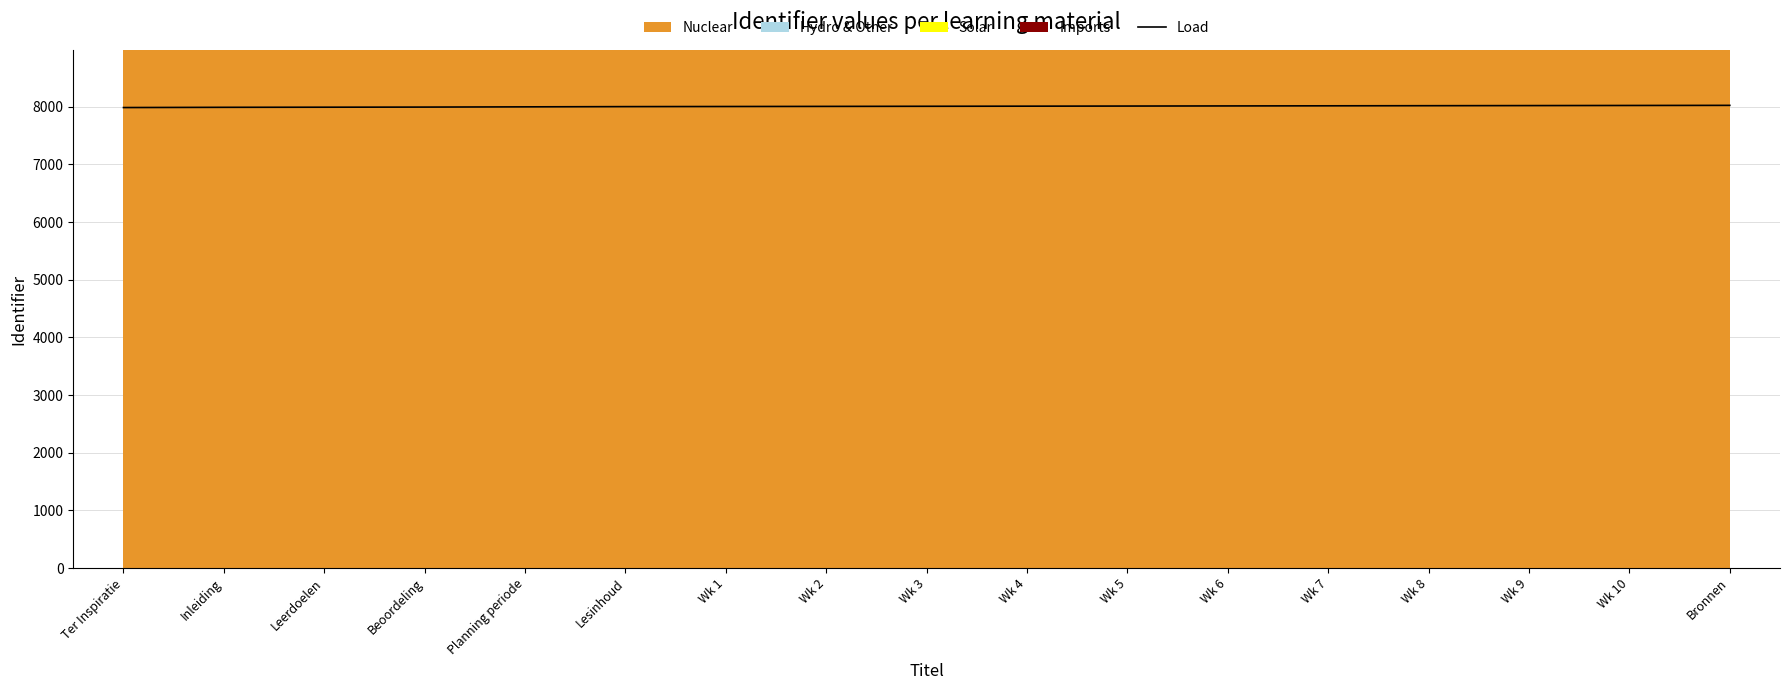

List the labels in order of value, largest first.

Bronnen, Wk 10, Wk 9, Wk 8, Wk 7, Wk 6, Wk 5, Wk 4, Wk 3, Wk 2, Wk 1, Lesinhoud, Planning periode, Beoordeling, Leerdoelen, Inleiding, Ter Inspiratie